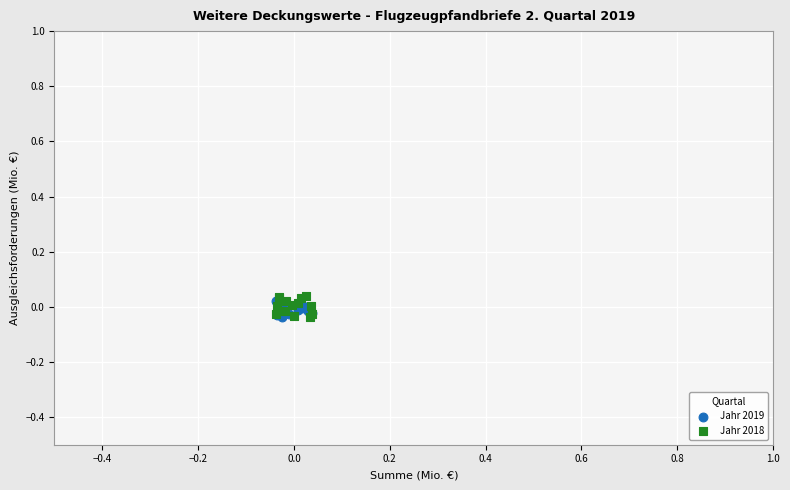

Which series has the widest spread of Y values?

Jahr 2018